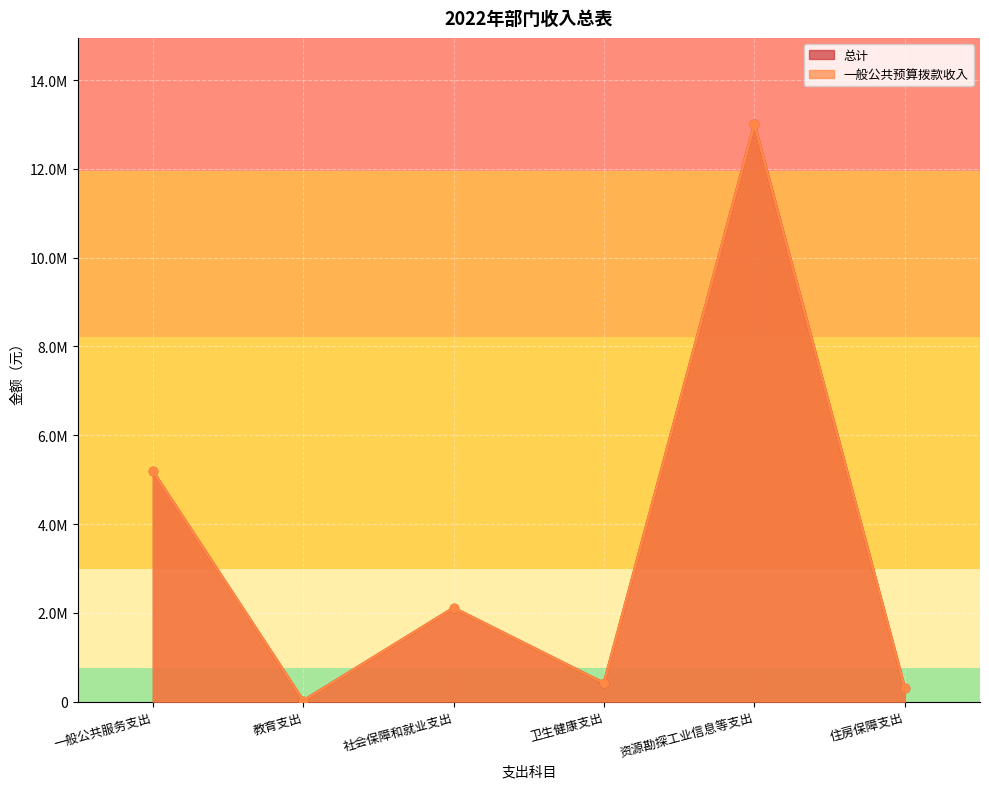

What is the average value of the 一般公共预算拨款收入 series?

3505182